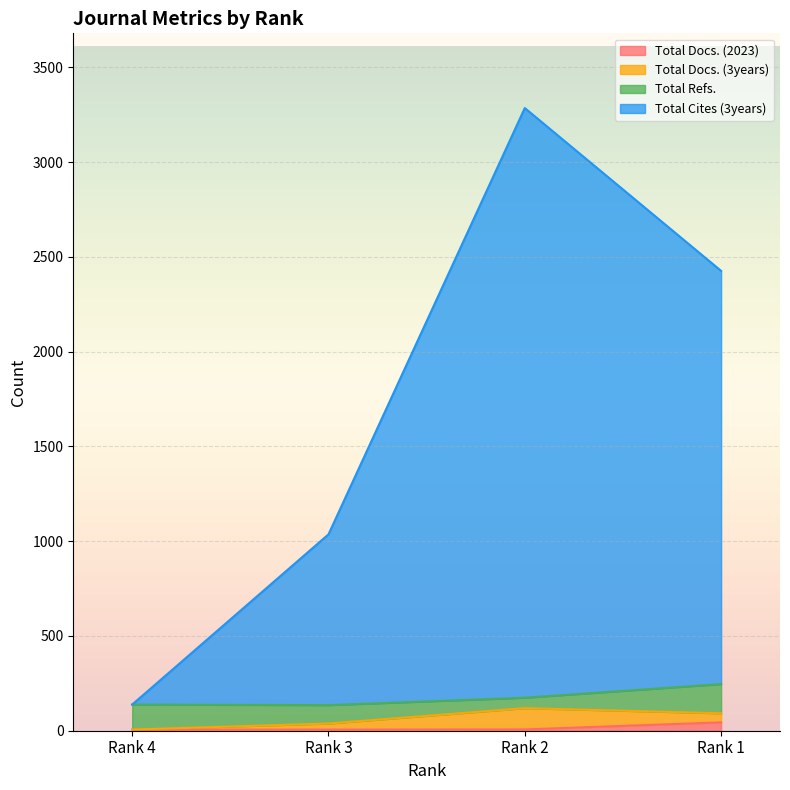

What are all the series names shown in the legend?

Total Docs. (2023), Total Docs. (3years), Total Refs., Total Cites (3years)